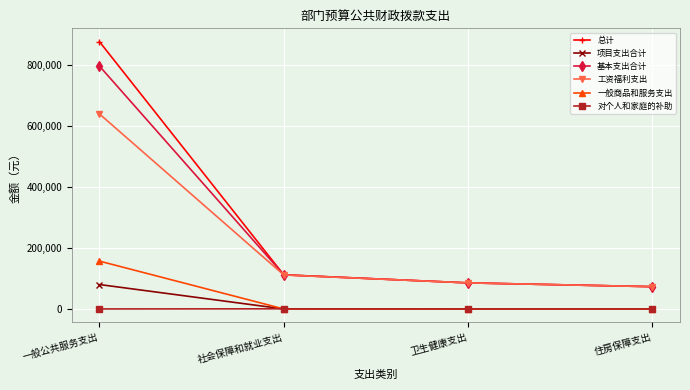

True or false: 基本支出合计 and 一般商品和服务支出 cross at least once.

False